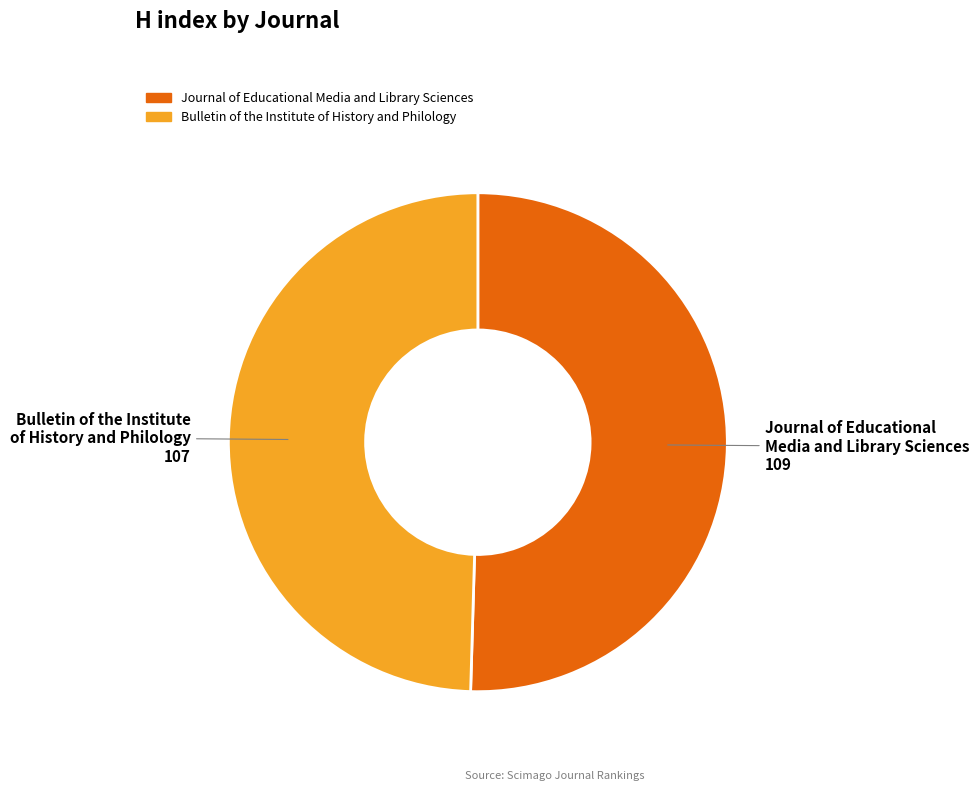

How many slices are in this pie chart?

2